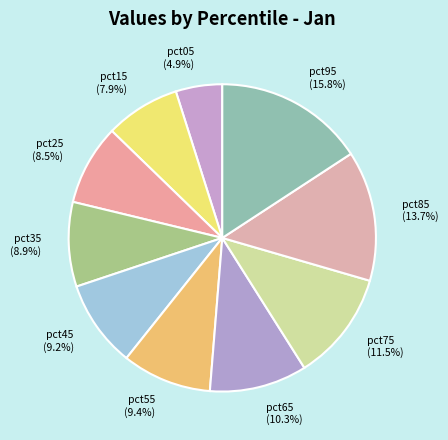

To the nearest percent, what is the difference between the largest and smallest slice percentages?

11%